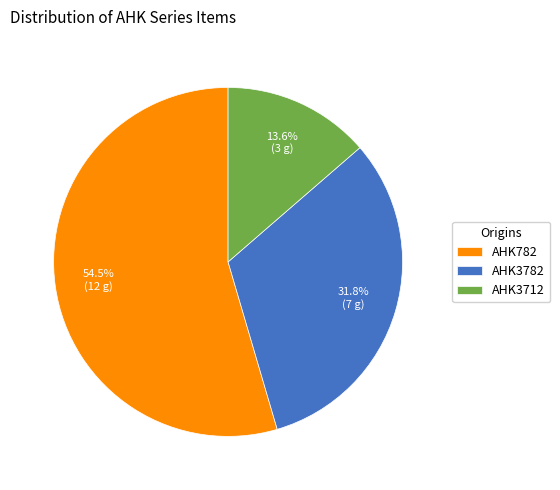

To the nearest percent, what is the combined percentage of AHK3712 and AHK782?

68%